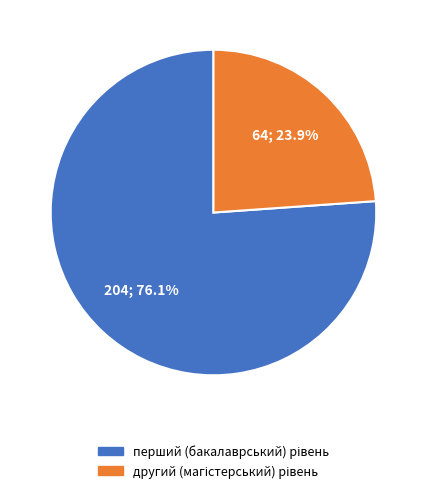

How many segments does this pie chart have?

2